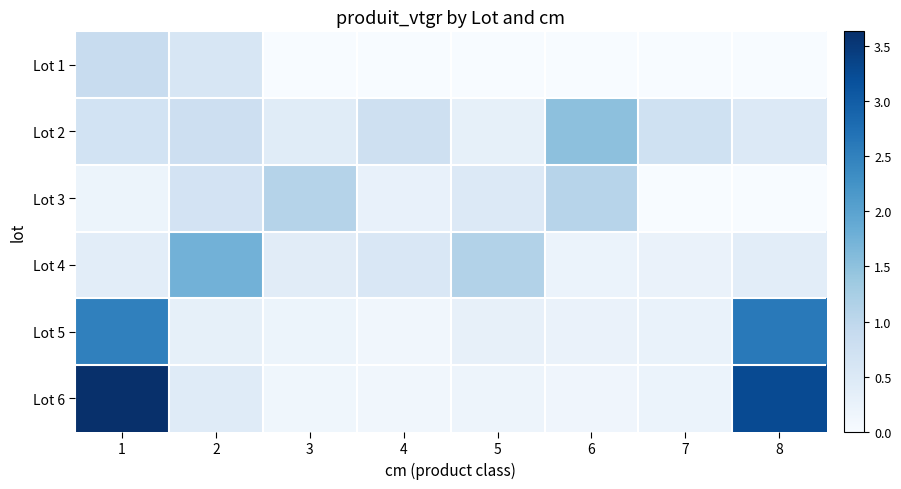

What is the maximum value shown in the chart?

3.6